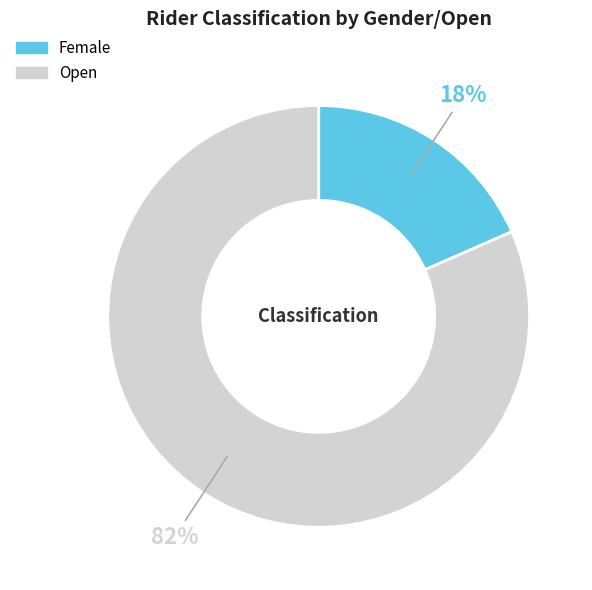

Is Open the majority of the pie?

Yes